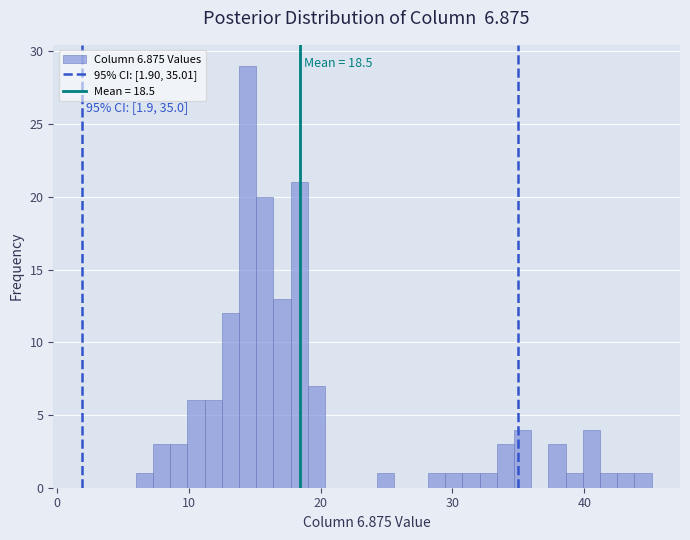

Around what value on the x-axis is the tallest bar? Give the approximate position of its centre, as read against the axis.

14